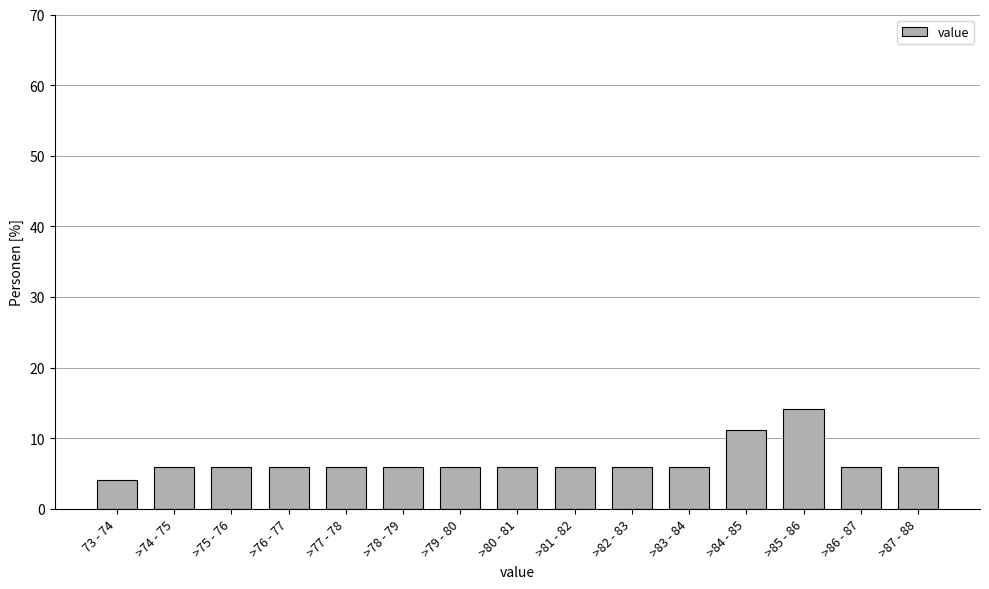

Reading left to right, list all the values displayed in this chart.

73 - 74=4.1	>74 - 75=5.9	>75 - 76=5.9	>76 - 77=5.9	>77 - 78=5.9	>78 - 79=5.9	>79 - 80=5.9	>80 - 81=5.9	>81 - 82=5.9	>82 - 83=5.9	>83 - 84=5.9	>84 - 85=11.2	>85 - 86=14.1	>86 - 87=5.9	>87 - 88=5.9